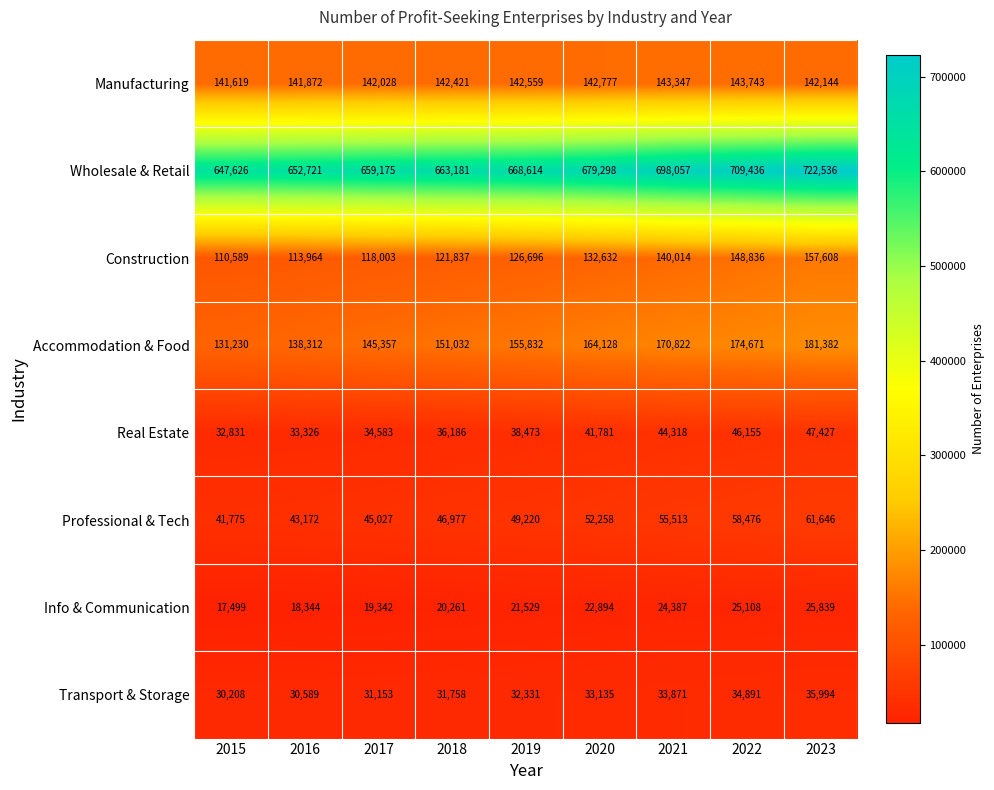

Which series has the largest total across all categories?

Wholesale & Retail